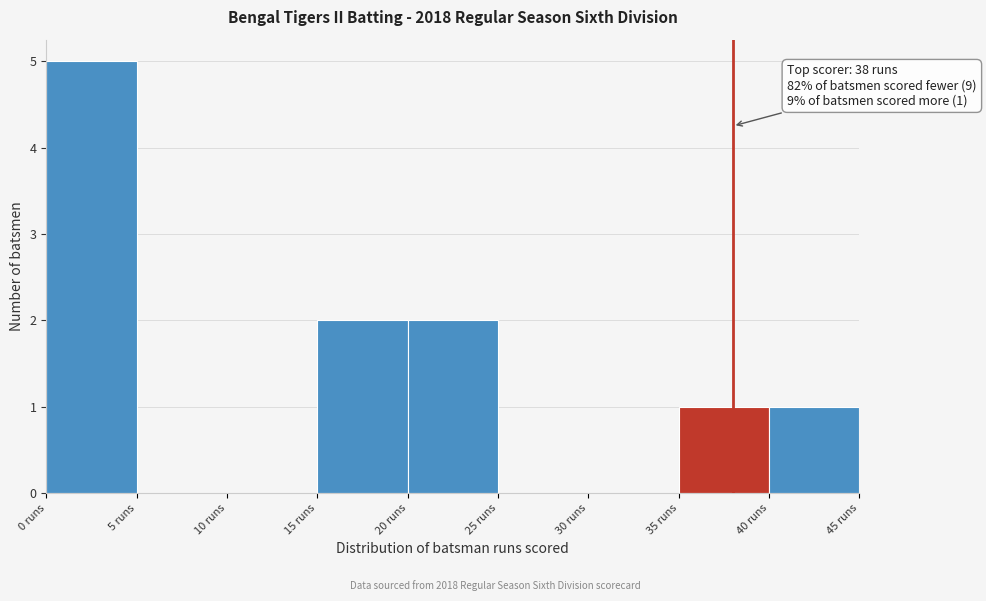

Over which range of the x-axis is the bar tallest?

0 to 5